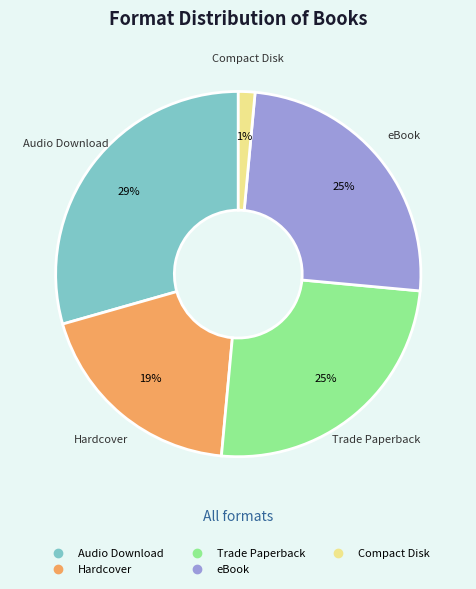

The Audio Download slice represents 43% of the pie. True or false?

False